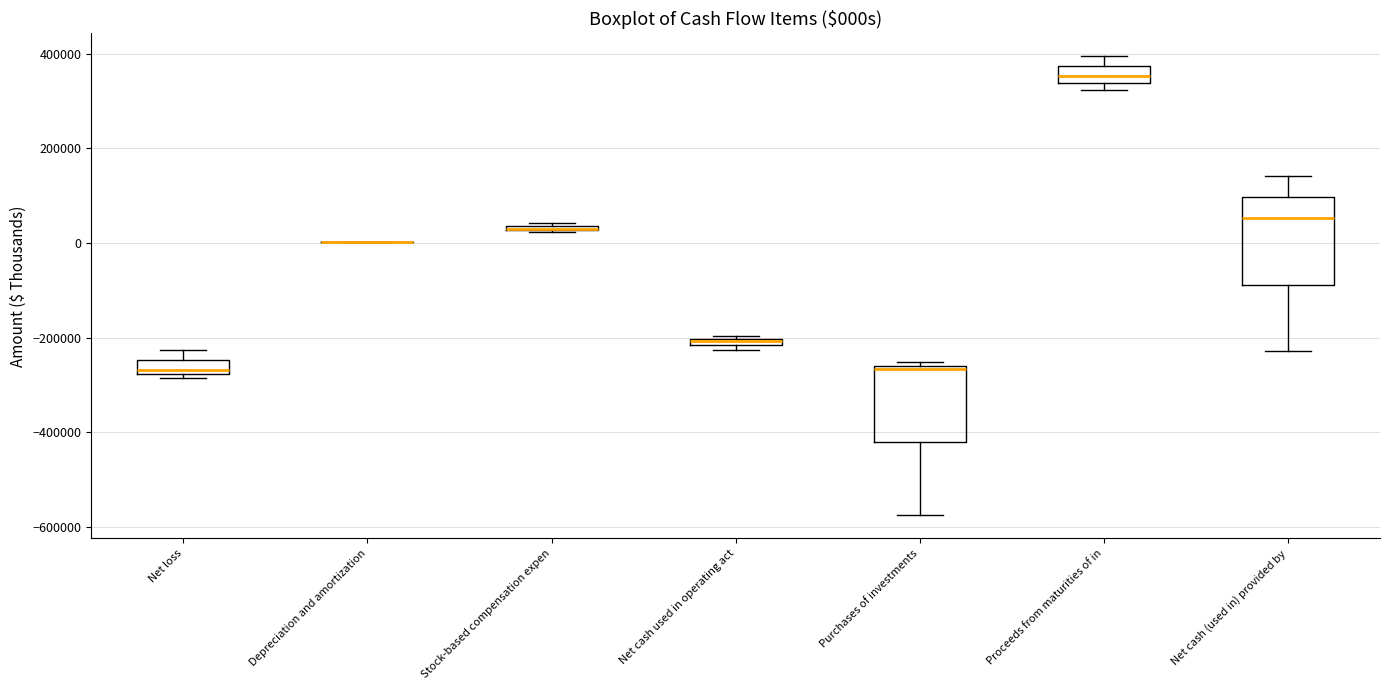

Where is the lower edge of the box for Stock-based compensation expen on the y-axis? The values are not printed on the chart, so give them approximately, as read against the axis.

20000